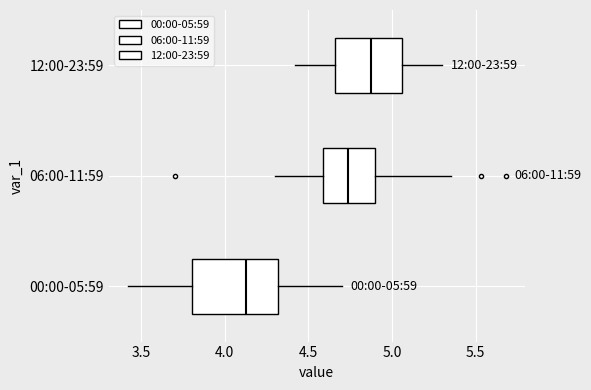

Which box has the furthest to the right median line?

12:00-23:59